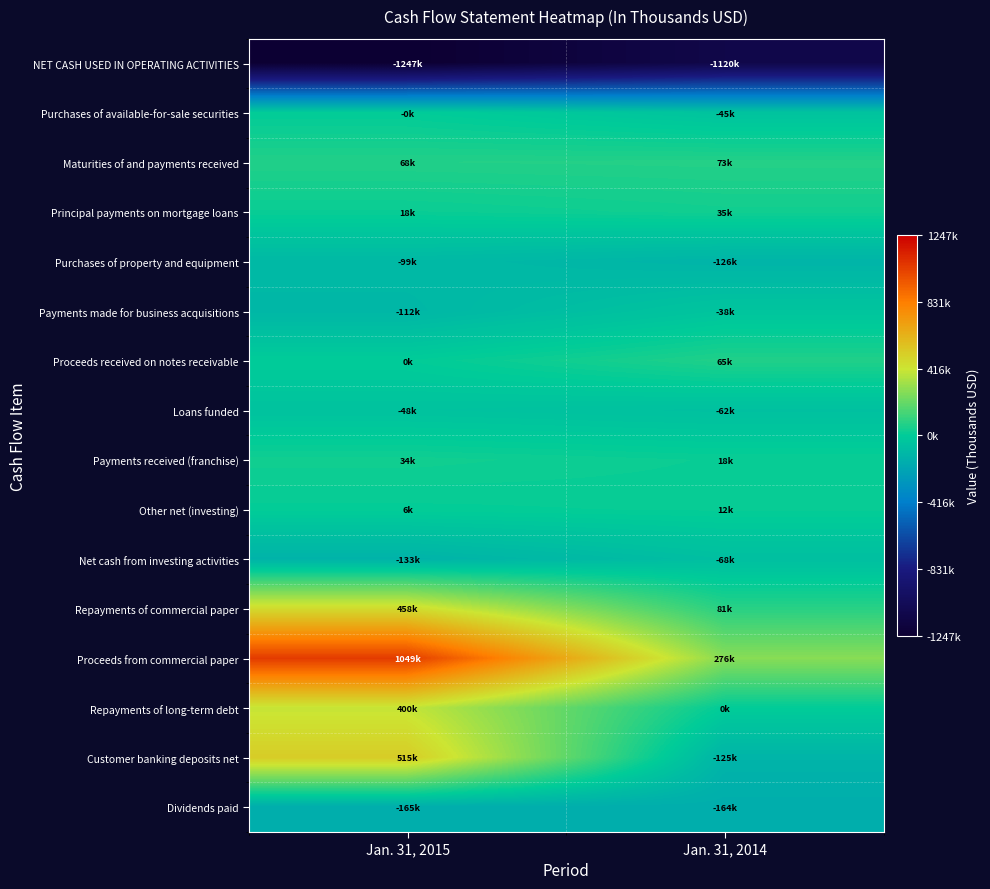

At which category does the chart reach its minimum across all series?

Jan. 31, 2015